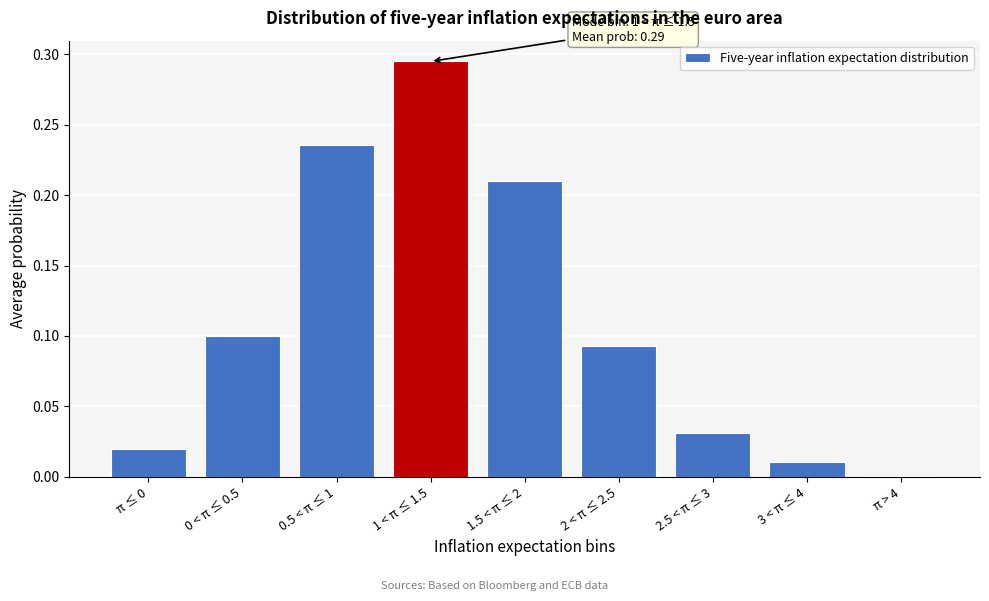

True or false: the data shows 0.0 at 2 < π ≤ 2.5.

False